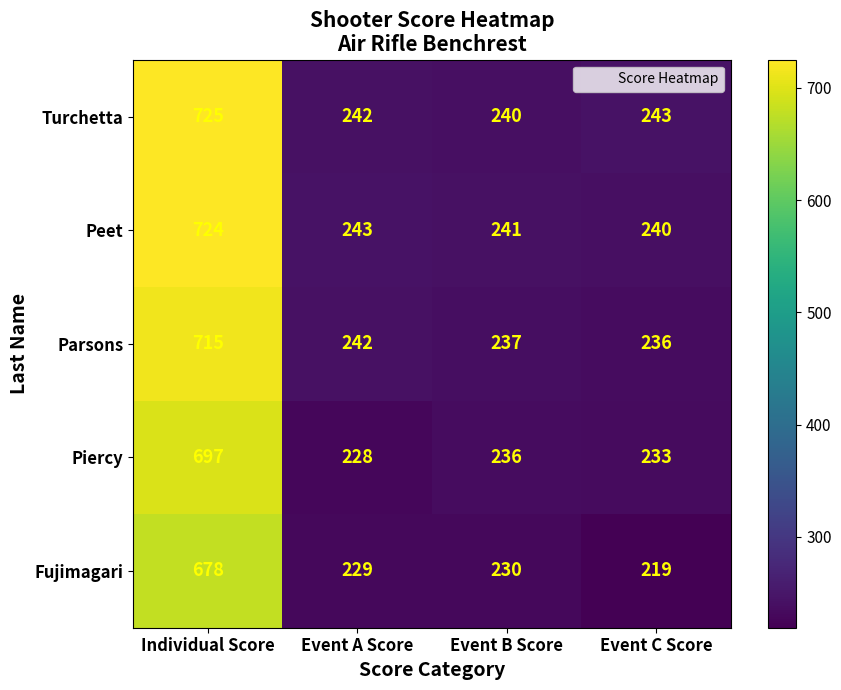

What is the maximum value shown in the chart?

725